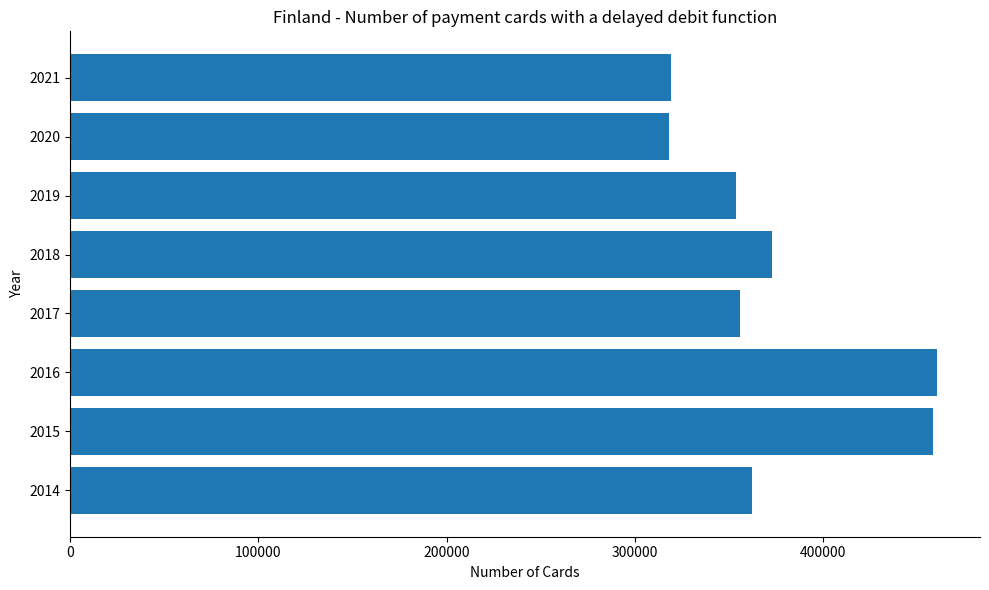

What is the difference between the second highest and second lowest values?

139745